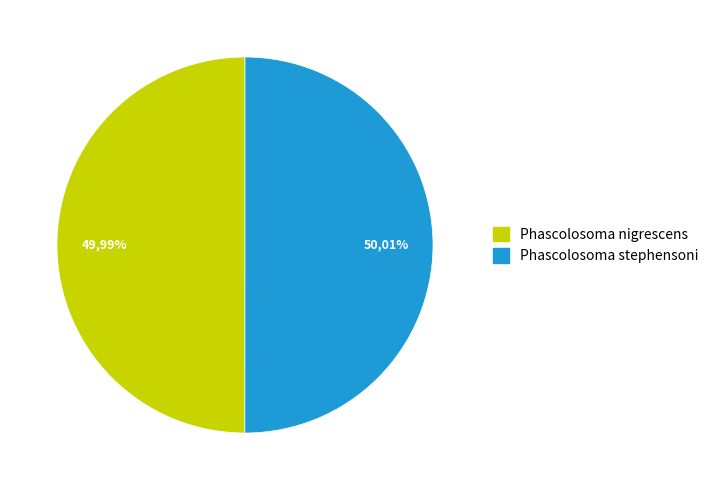

Is it true that Phascolosoma stephensoni is 50% of the pie?

True